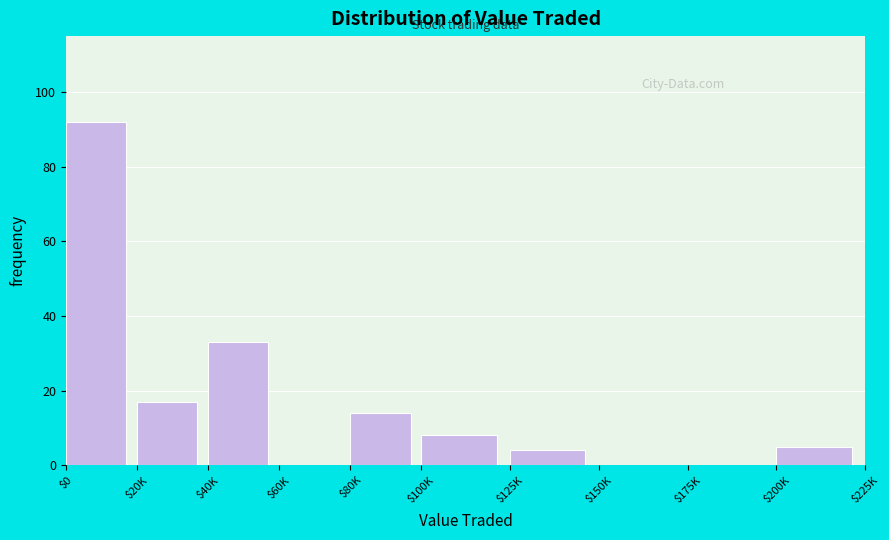

Which label corresponds to the largest value in the chart?

$0